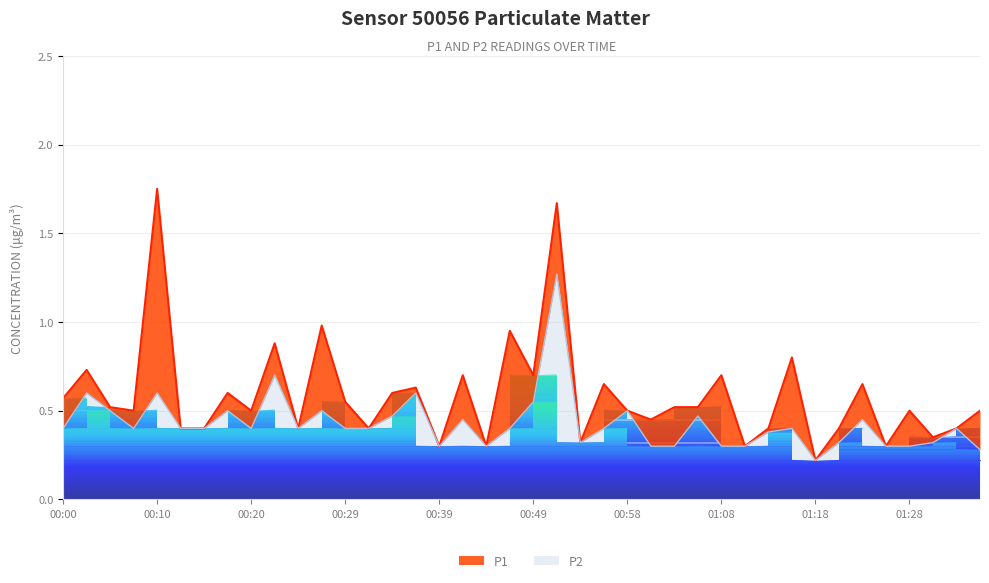

The value of P2 at 01:33 is 0.7. True or false?

False